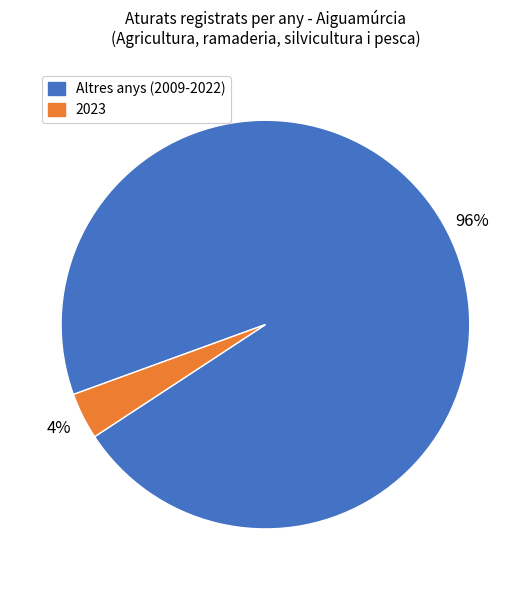

To the nearest percent, what is the average slice percentage?

50%